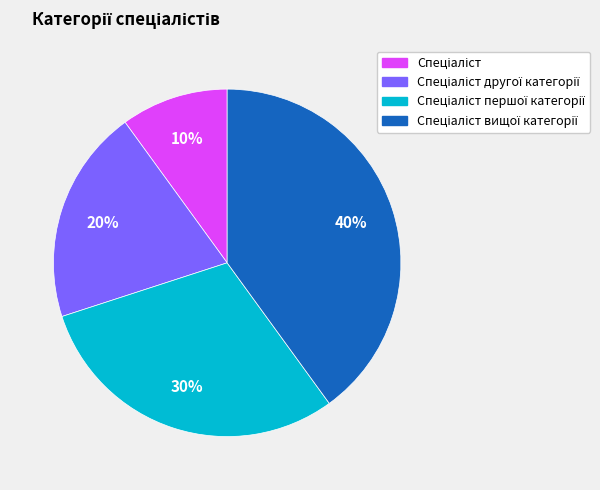

How many slices are in this pie chart?

4